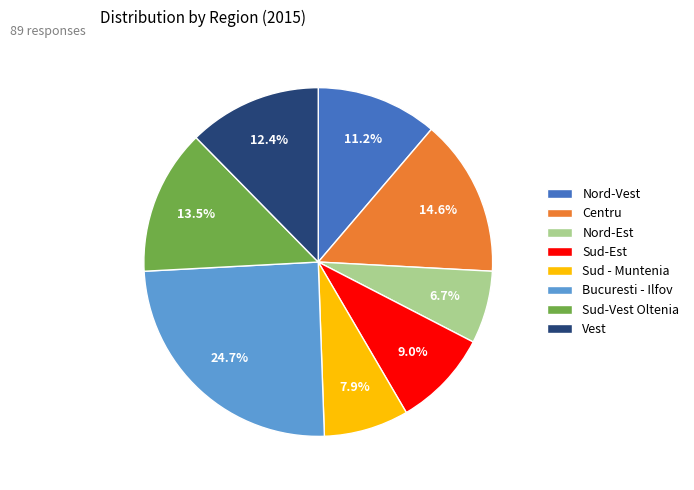

Does any single category account for the majority?

No